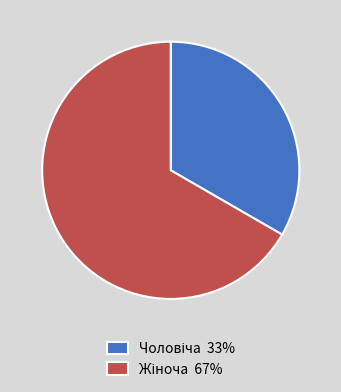

Is there any slice that represents more than half of the pie?

Yes